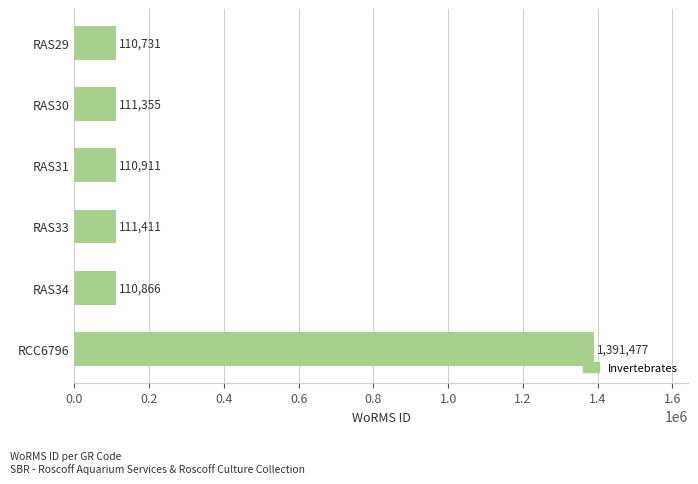

What is the minimum value shown in the chart?

110731